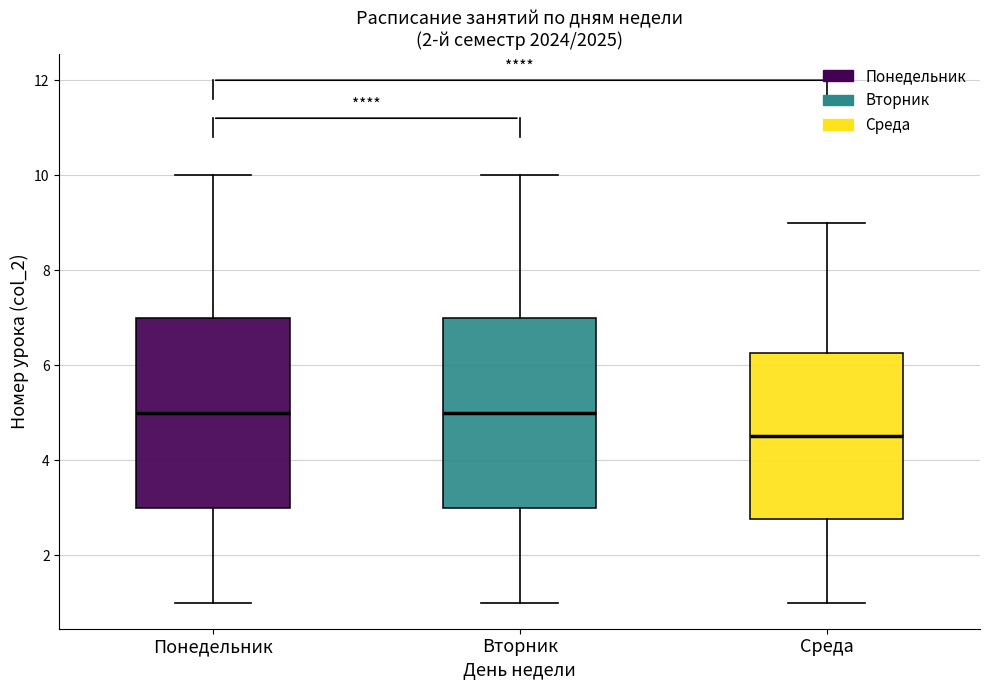

Where does the lower whisker of the box for Вторник end on the y-axis? The values are not printed on the chart, so give them approximately, as read against the axis.

1.0